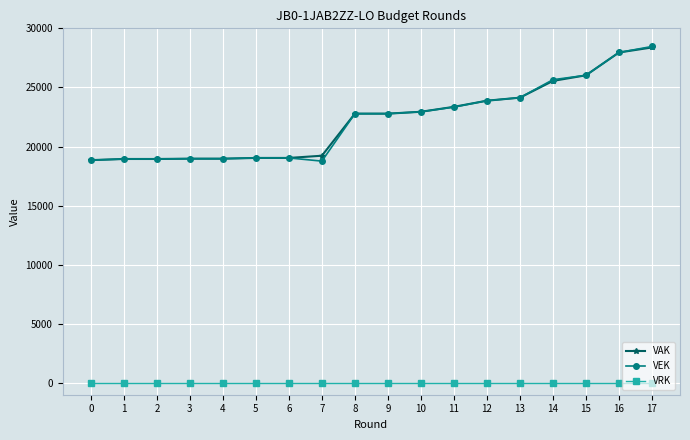

Which series has the largest range (max minus min)?

VEK